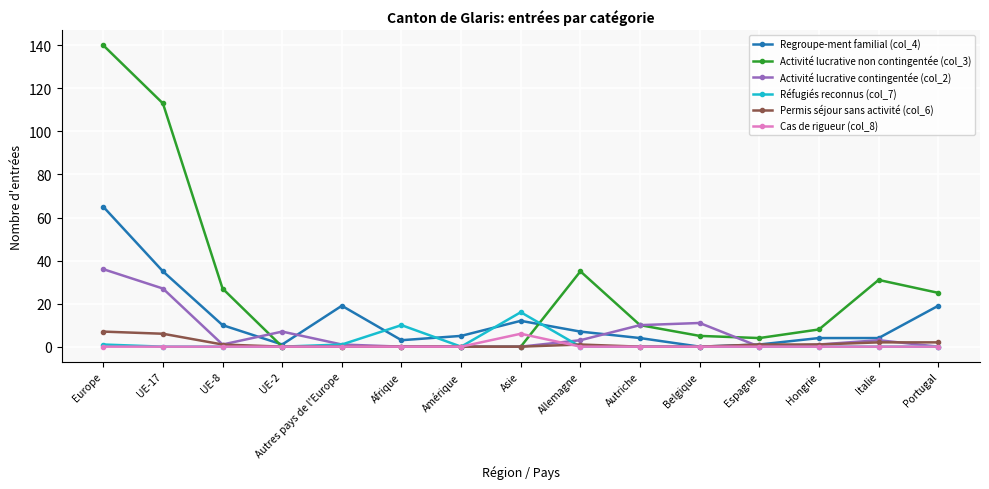

At which category is the sum across all series the highest?

Europe